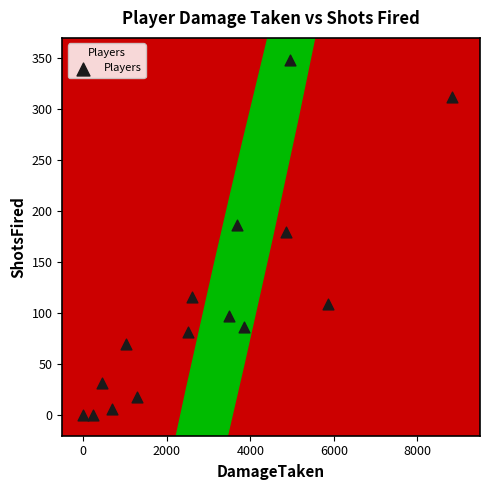

What Y value in the scatter plot is closest to 174?

180